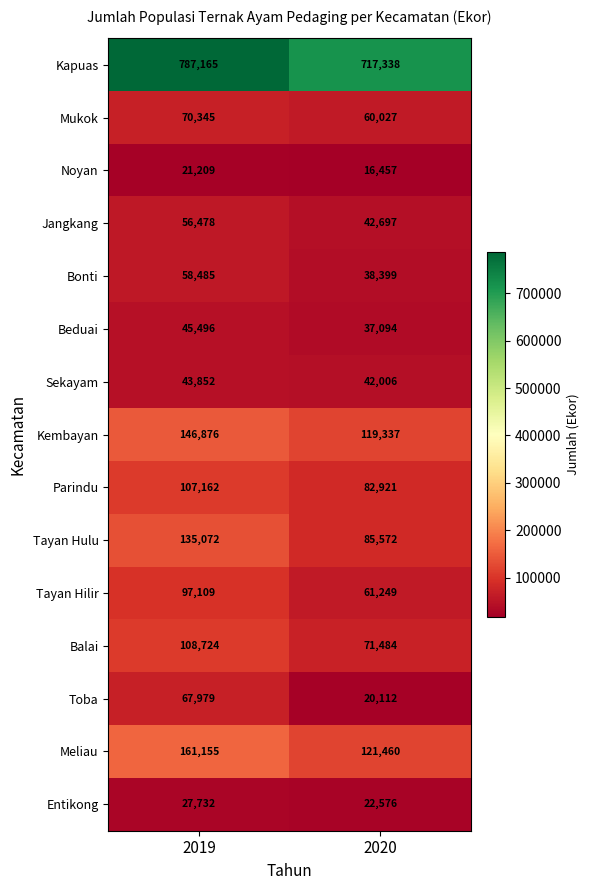

Which series has the largest total across all categories?

Kapuas